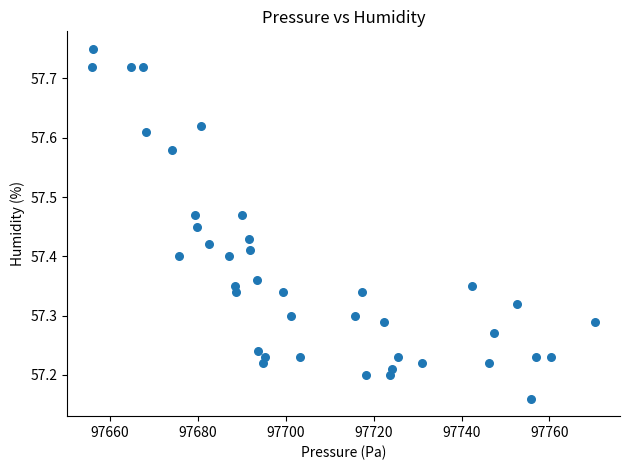

What is the range of Y values (max minus min)?

0.6